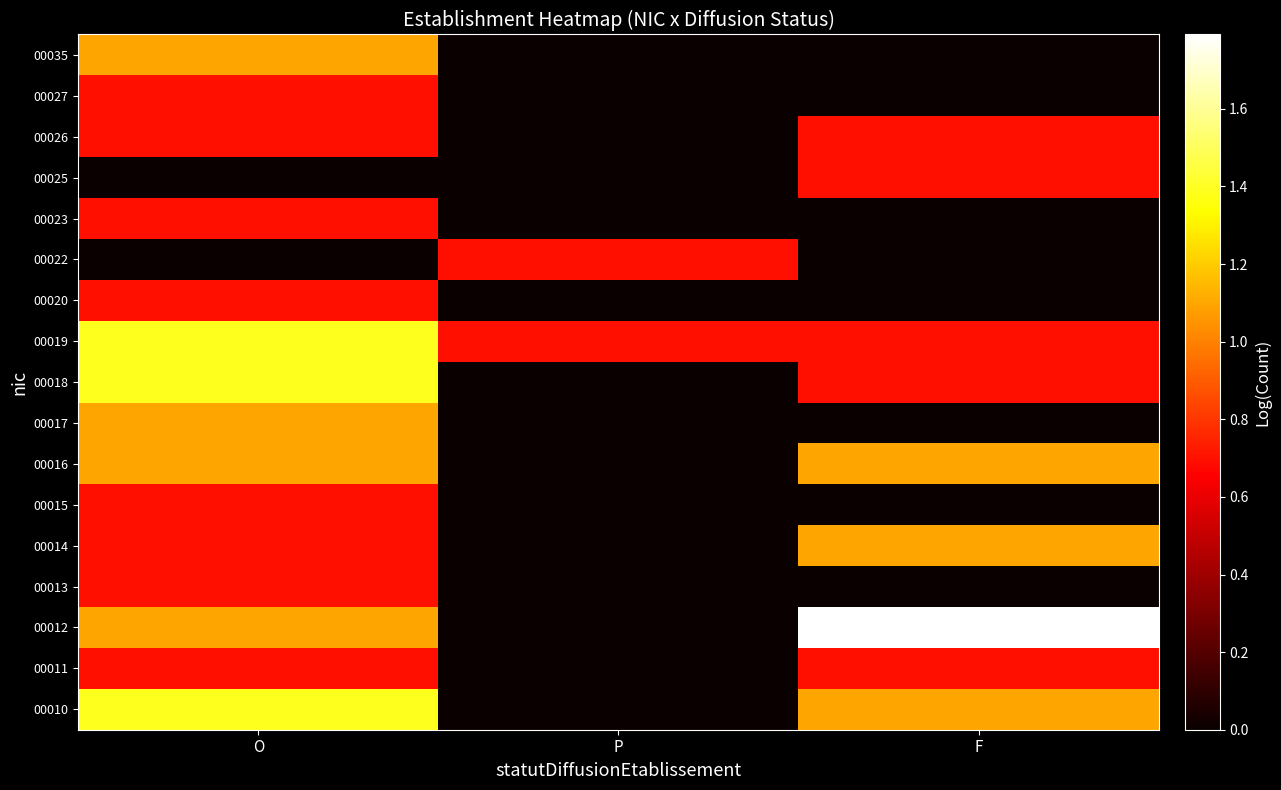

Reading left to right, transcribe all the data shown in this chart.

00010: O=1.4	P=0.0	F=1.1
00011: O=0.7	P=0.0	F=0.7
00012: O=1.1	P=0.0	F=1.8
00013: O=0.7	P=0.0	F=0.0
00014: O=0.7	P=0.0	F=1.1
00015: O=0.7	P=0.0	F=0.0
00016: O=1.1	P=0.0	F=1.1
00017: O=1.1	P=0.0	F=0.0
00018: O=1.4	P=0.0	F=0.7
00019: O=1.4	P=0.7	F=0.7
00020: O=0.7	P=0.0	F=0.0
00022: O=0.0	P=0.7	F=0.0
00023: O=0.7	P=0.0	F=0.0
00025: O=0.0	P=0.0	F=0.7
00026: O=0.7	P=0.0	F=0.7
00027: O=0.7	P=0.0	F=0.0
00035: O=1.1	P=0.0	F=0.0